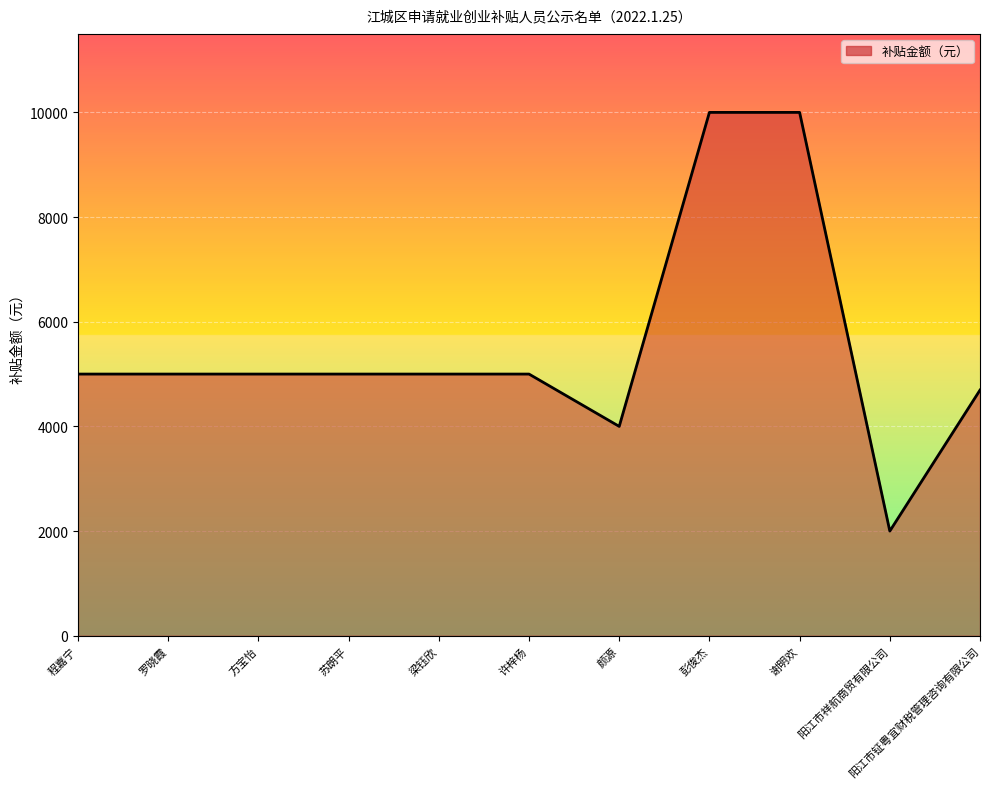

The value at 方宝怡 is 5000.0. True or false?

True